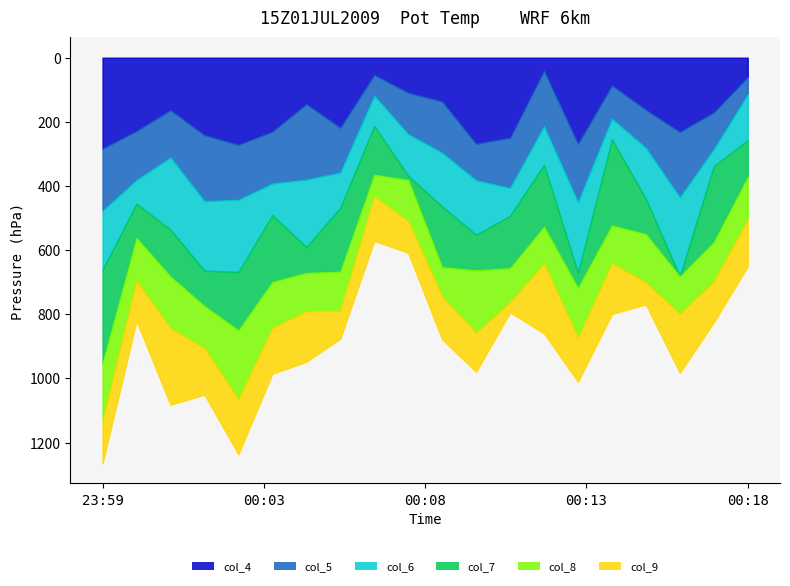

How many values in col_5 are above zero?

18